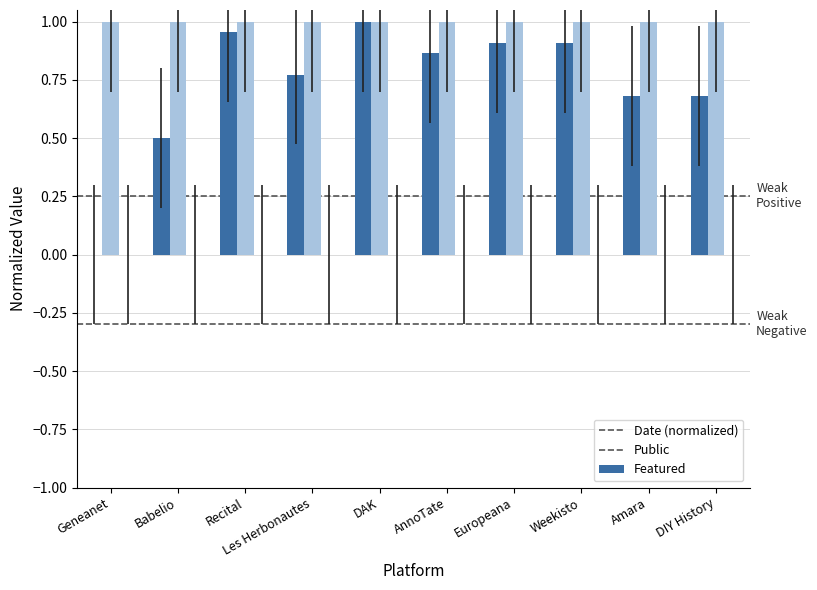

What is the total value across all series at AnnoTate?

1.9